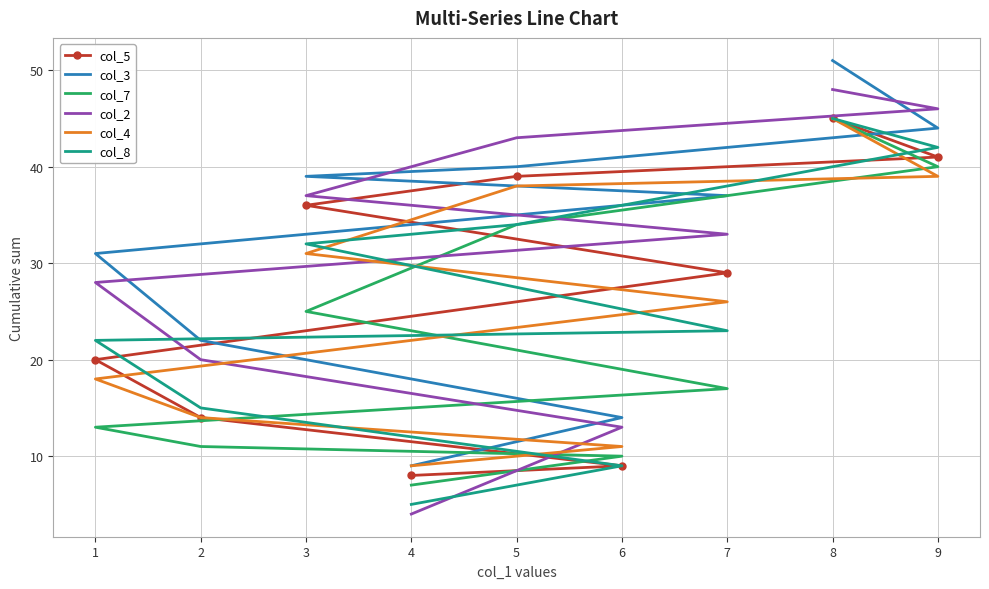

The value of col_2 at 9 is 67. True or false?

False